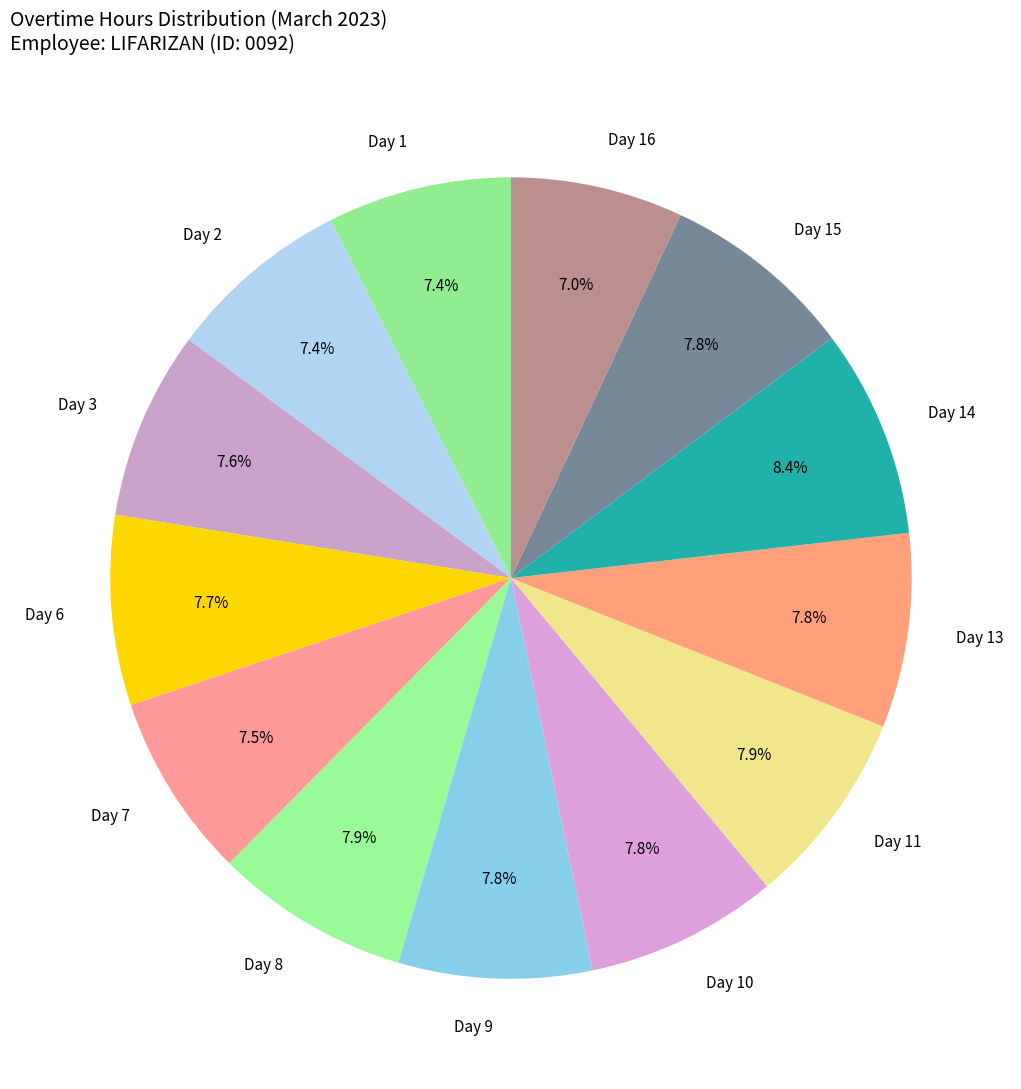

True or false: Day 10 accounts for 15% of the total.

False